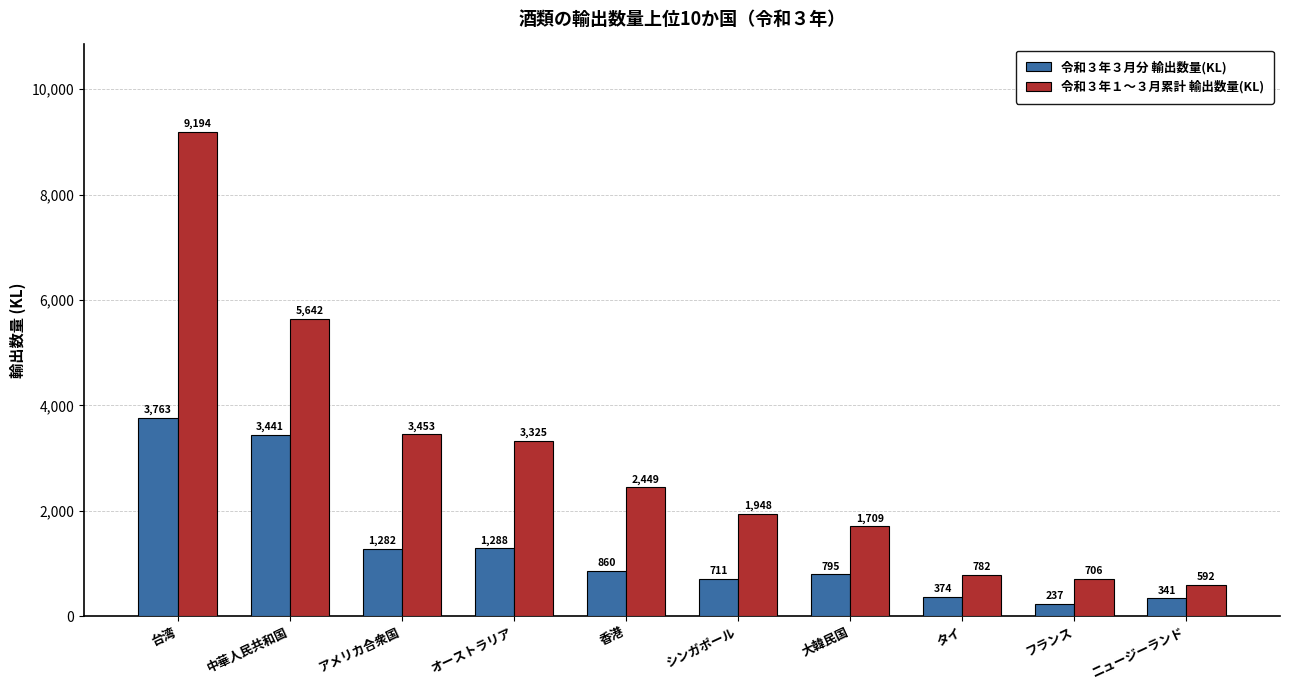

What is the minimum value shown in the chart?

237.3